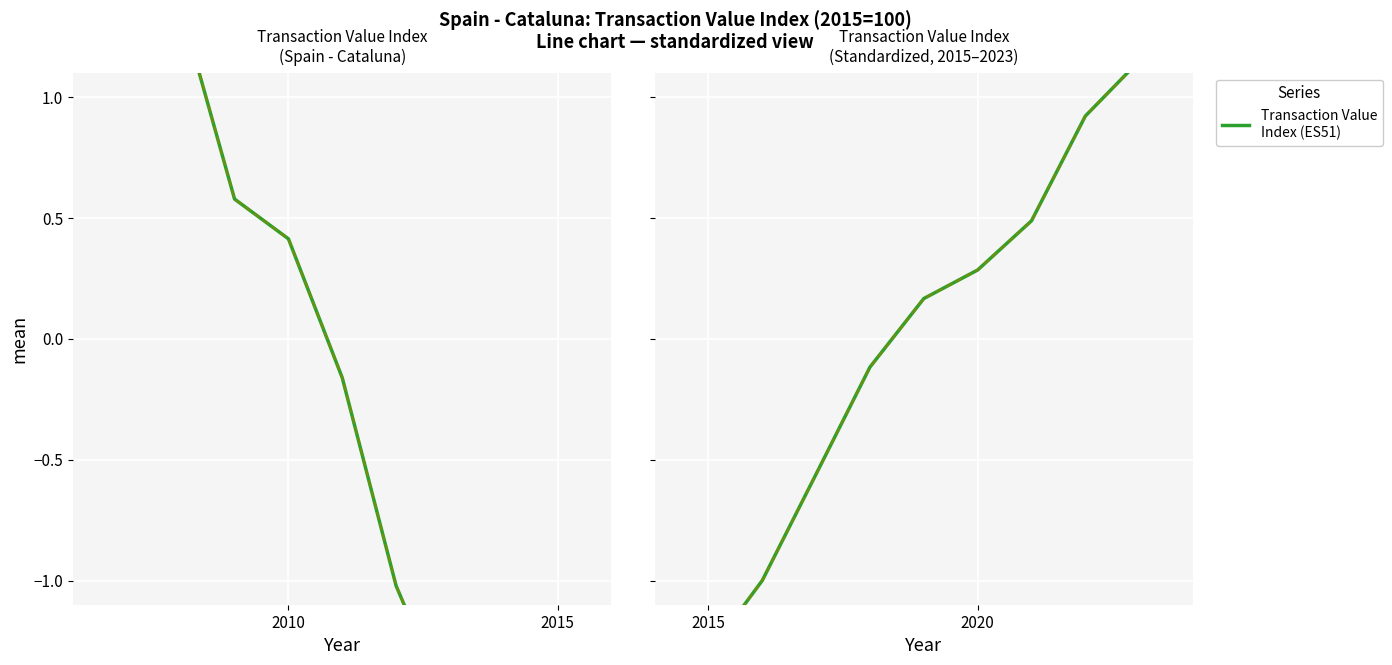

What is the value of the 9th point from the left?

1.1